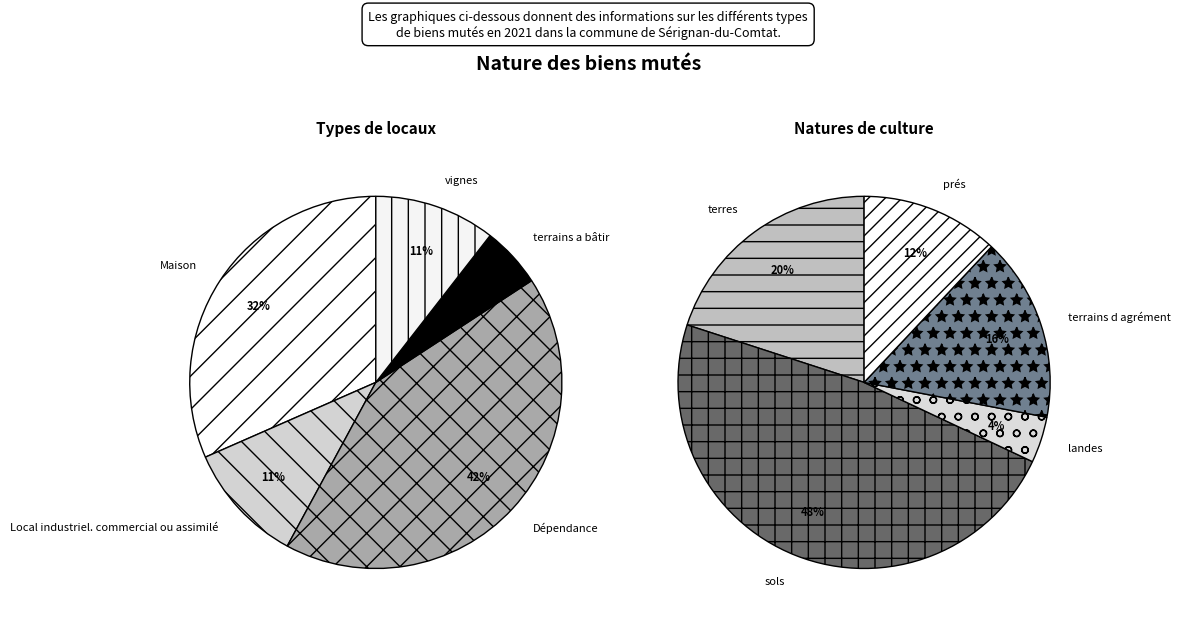

True or false: Local industriel. commercial ou assimilé accounts for 1% of the total.

False